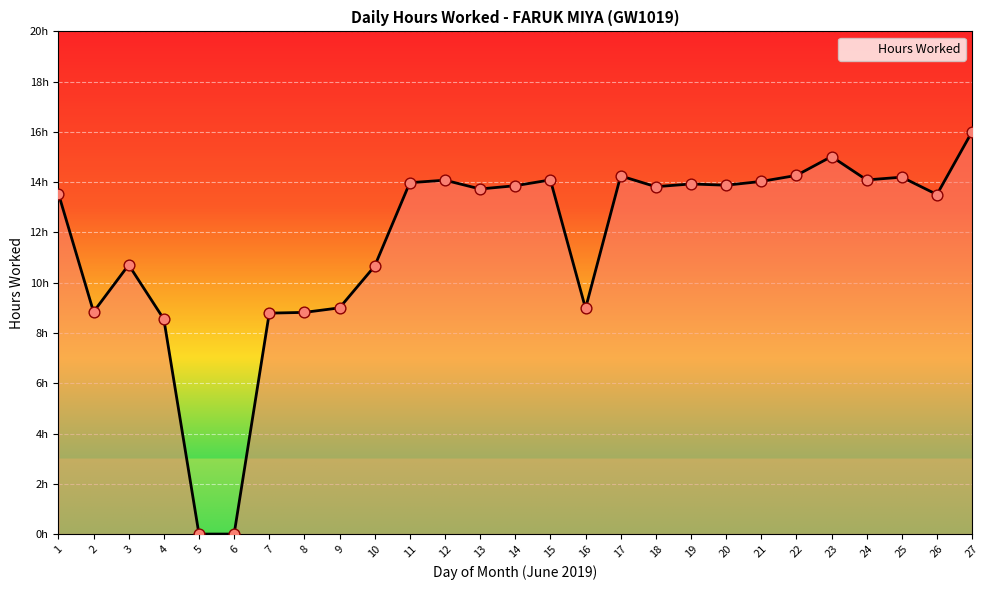

Between 7 and 5, which is larger?

7